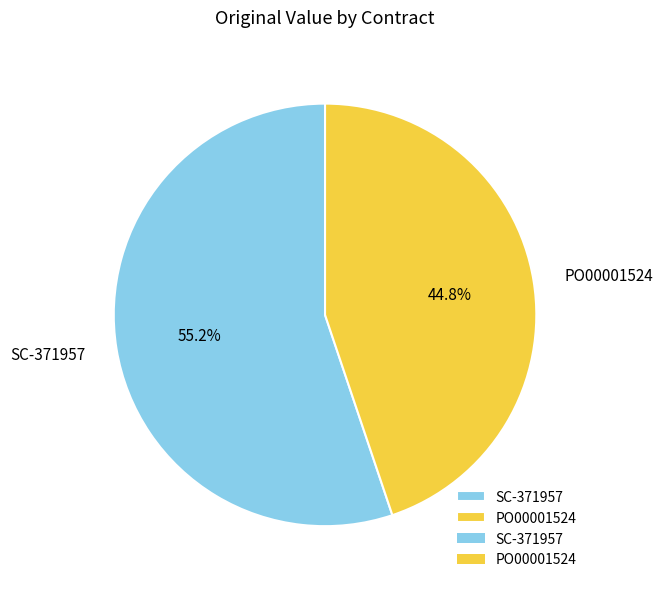

Rank the categories by value from highest to lowest.

SC-371957, PO00001524